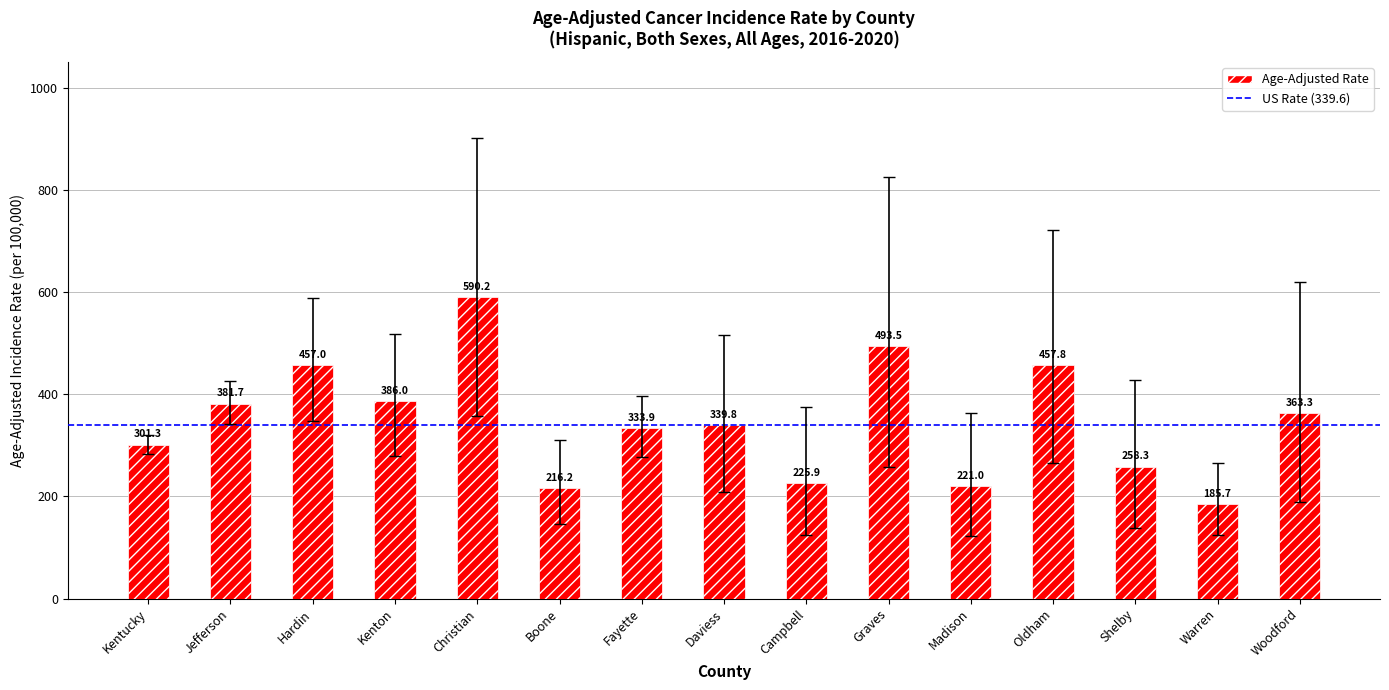

What is the average value?

347.4